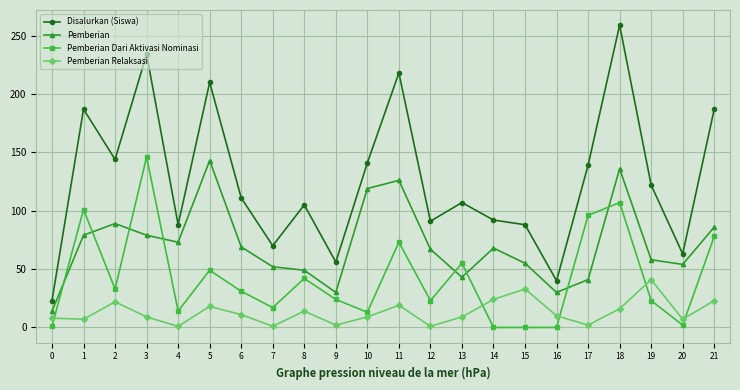

Is this an area chart (filled region under the line)?

No